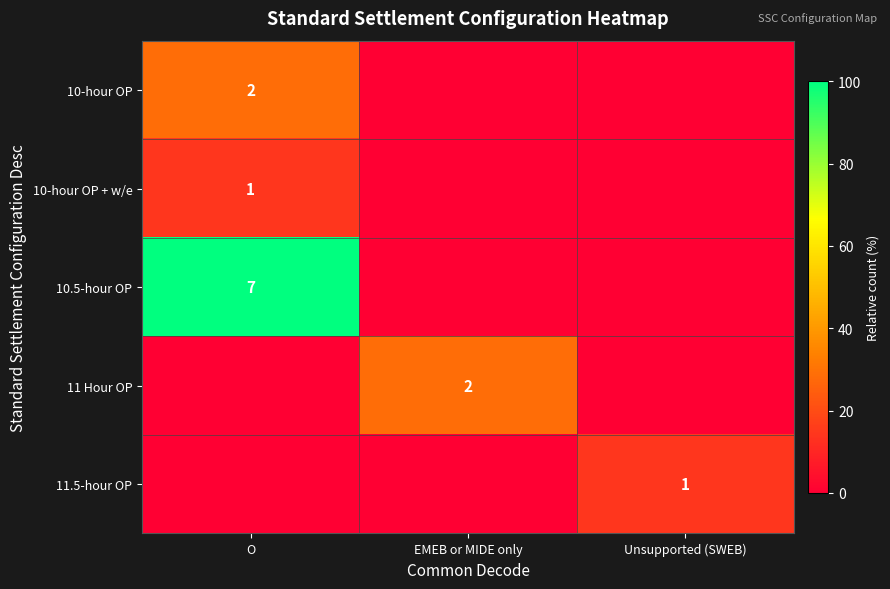

The value of 10.5-hour OP at O is 7. True or false?

True